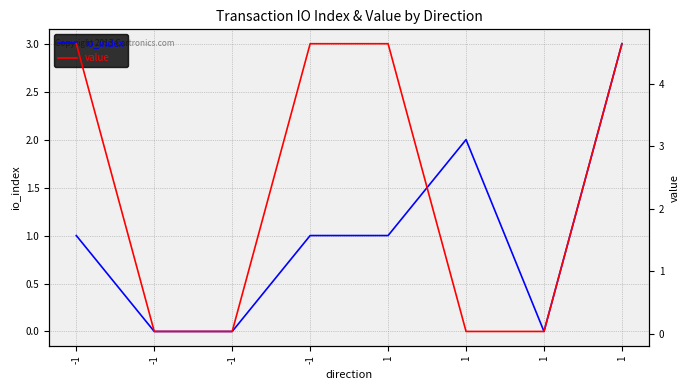

Read the io_index value at -1.

1.0